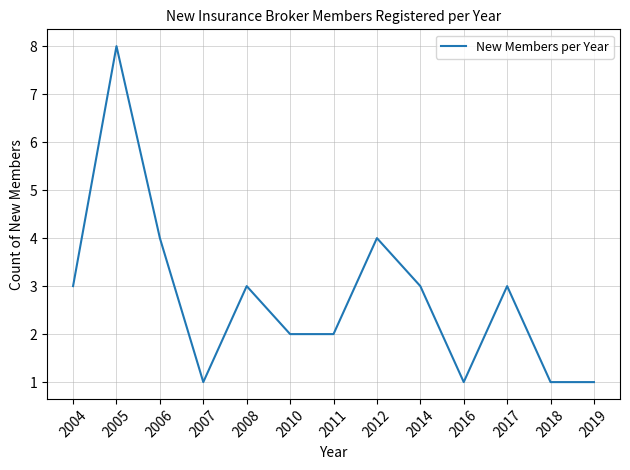

How many values are between 1 and 3?

10